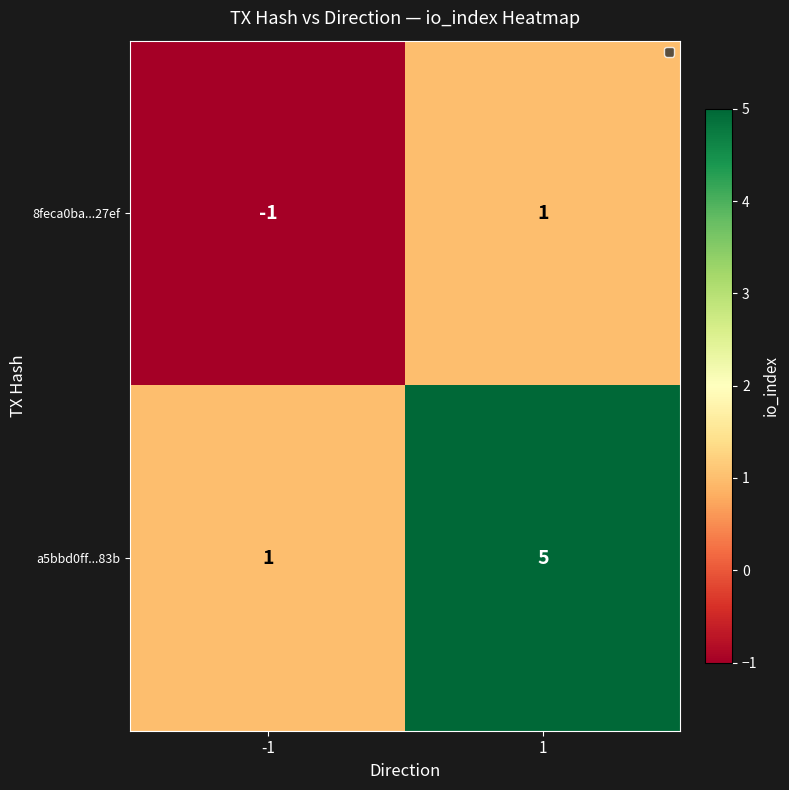

Reading right to left, extract all data points from this chart.

8feca0ba...27ef: 1=1	-1=-1
a5bbd0ff...83b: 1=5	-1=1